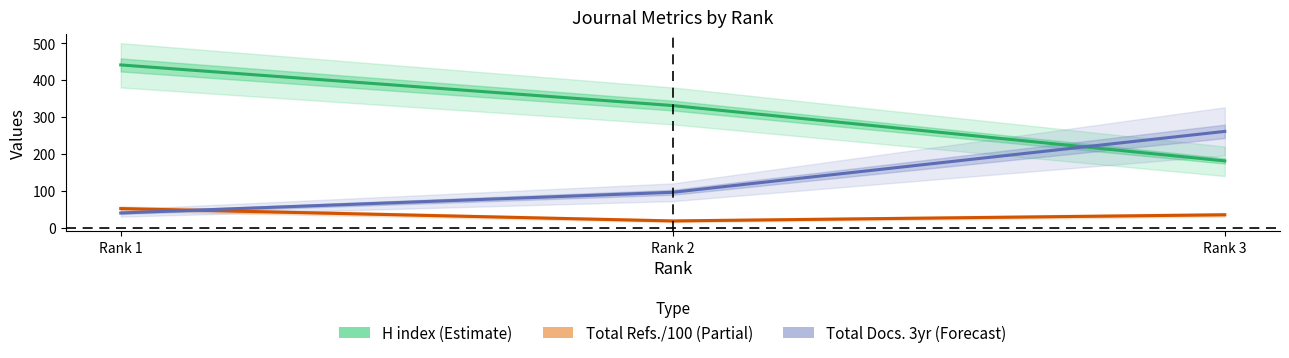

True or false: Total Docs. 3yr (Forecast) has a value of 24.1 at Rank 2.

False